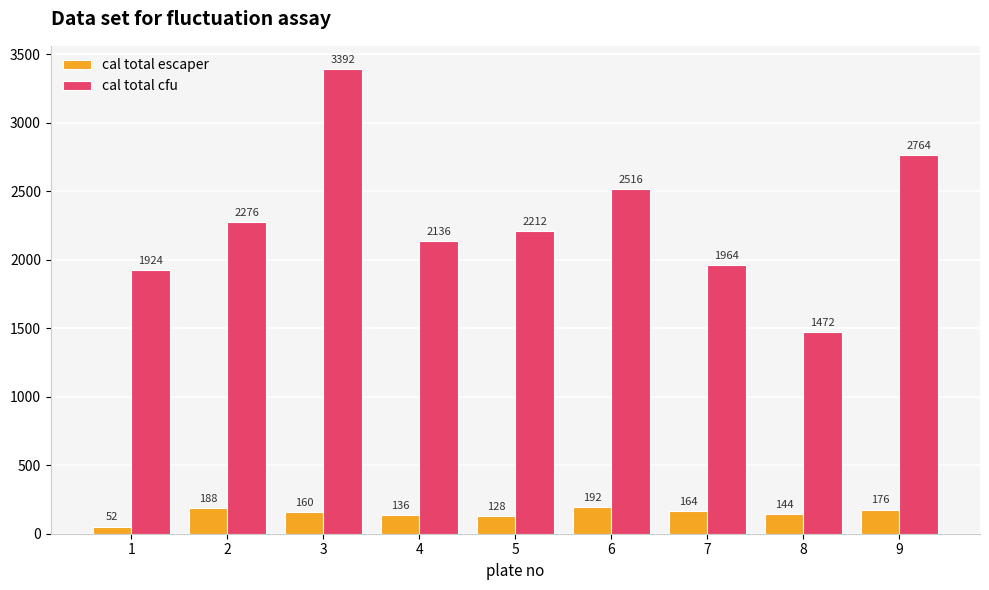

What is the spread (max minus min) of values at 5?

2084